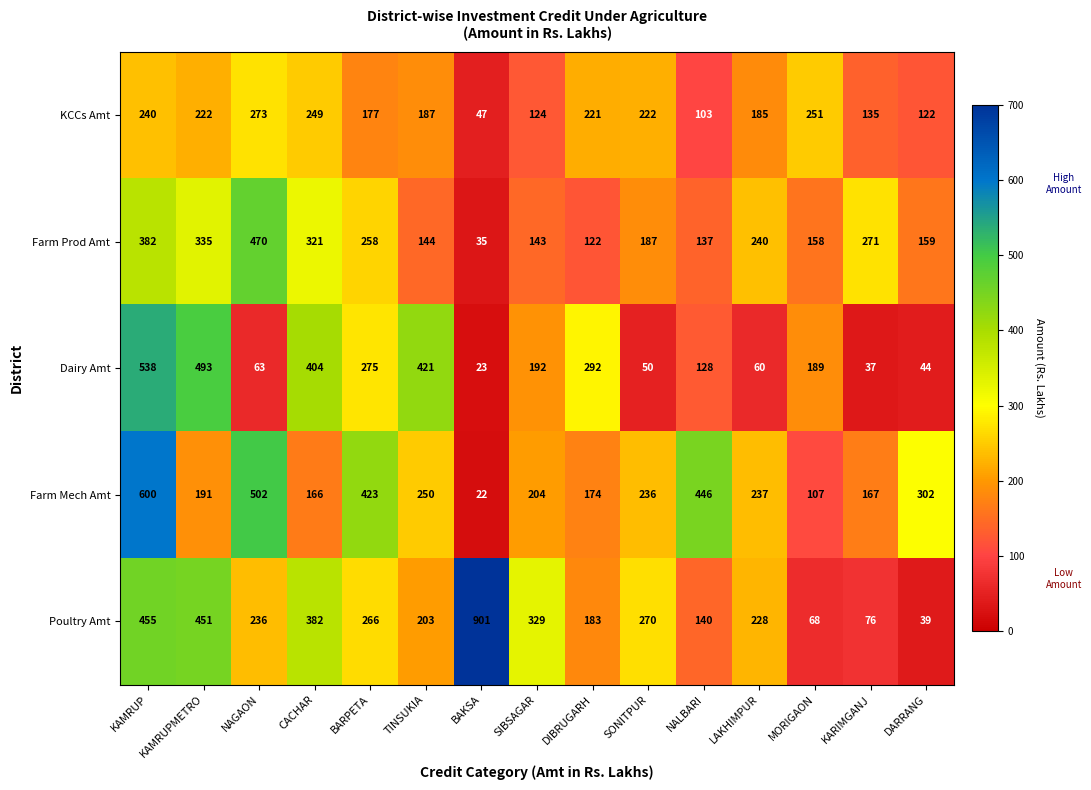

The Farm Mech Amt series shows 600 at KAMRUP. True or false?

True